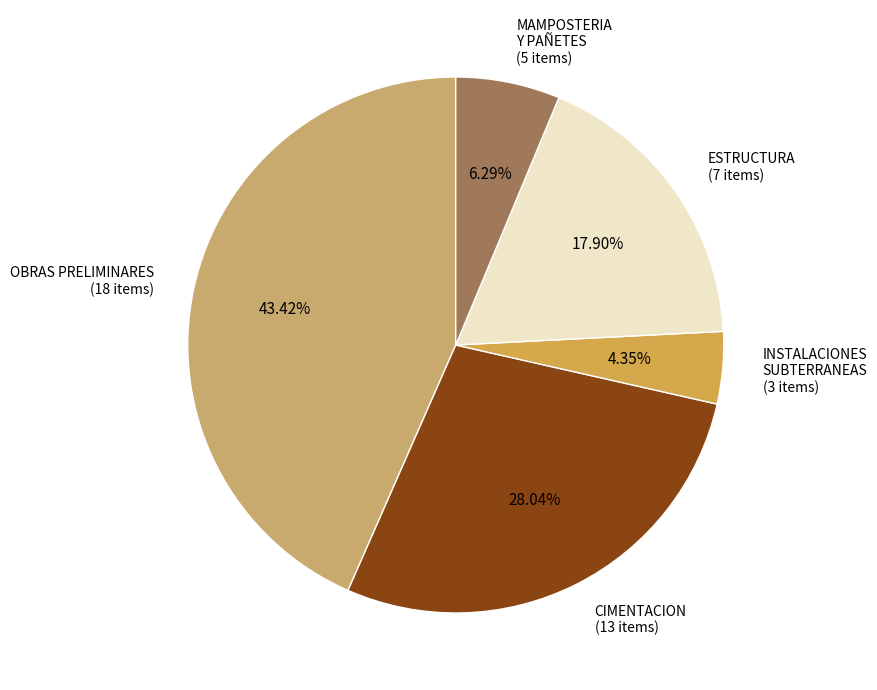

To the nearest percent, what portion does OBRAS PRELIMINARES represent?

43%